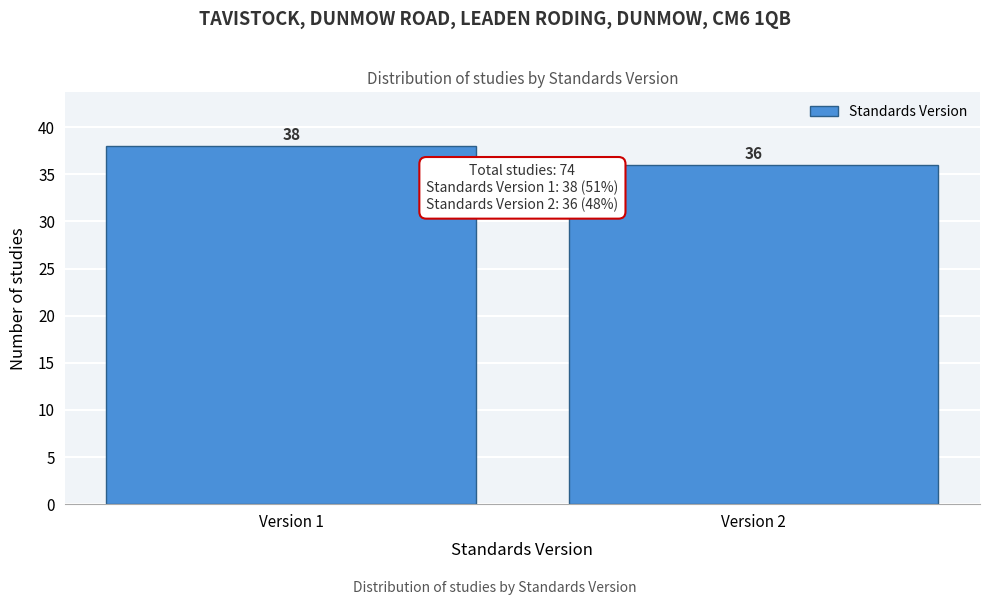

Reading left to right, what are all the values shown in this chart?

38	36